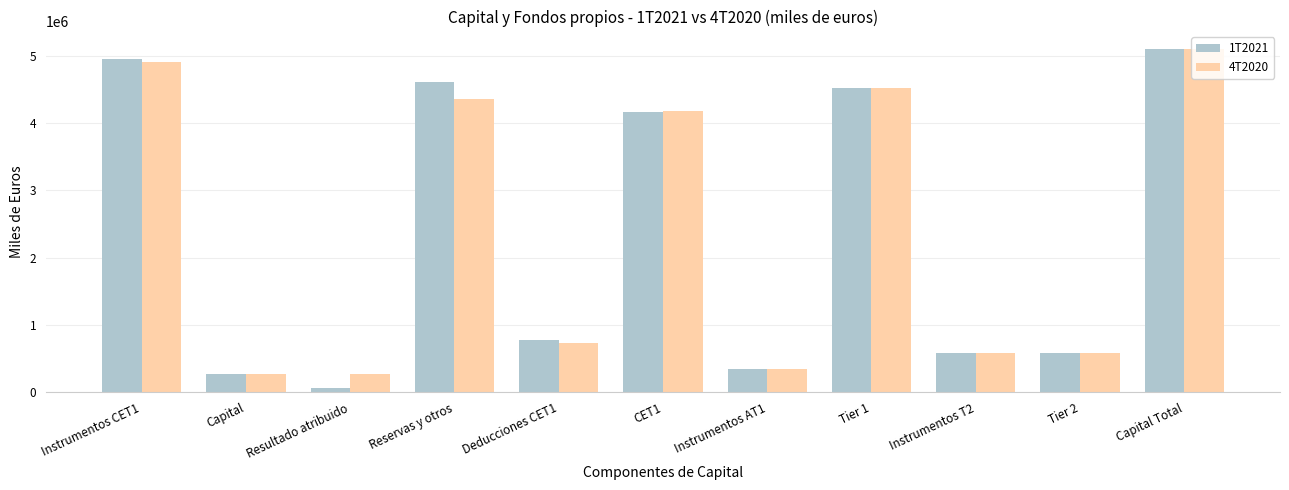

What are all the series names shown in the legend?

1T2021, 4T2020